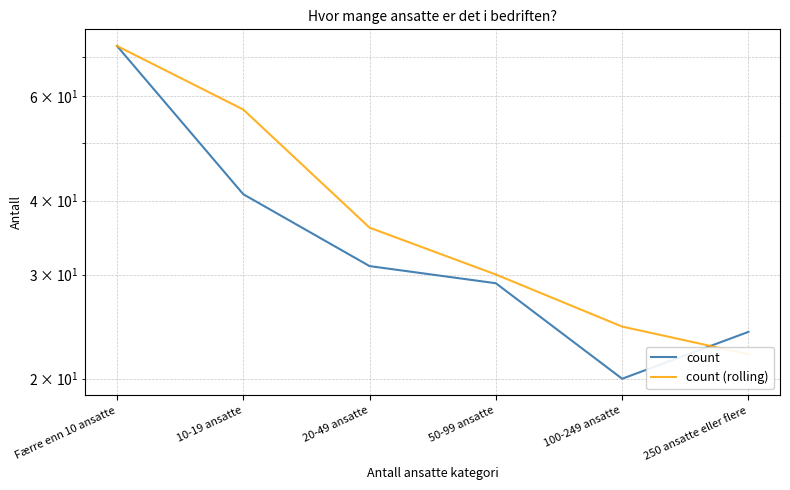

Which series changed the most between 100-249 ansatte and 250 ansatte eller flere?

count